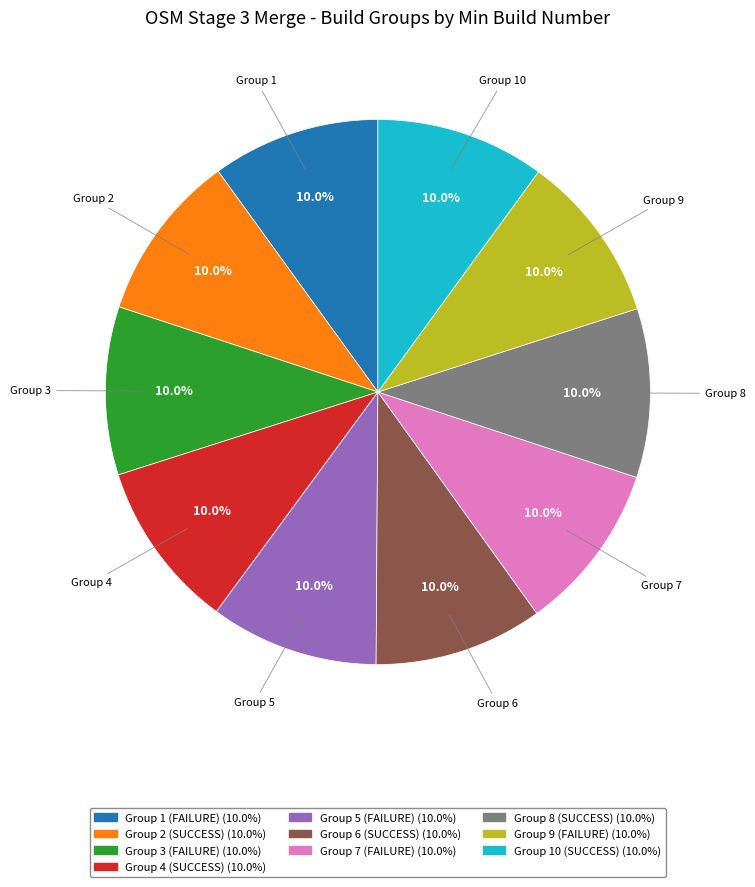

How many slices are in this pie chart?

10